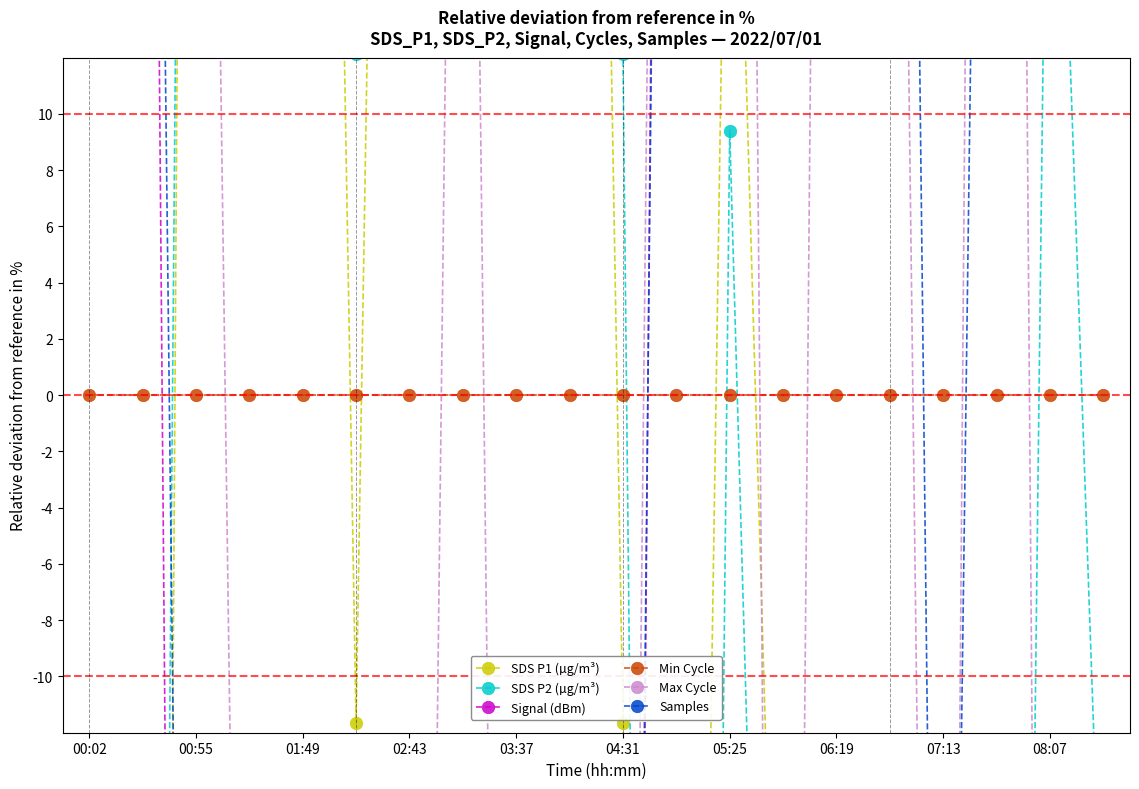

What is the value of the Max Cycle point at the 20th from the left?

-100.2